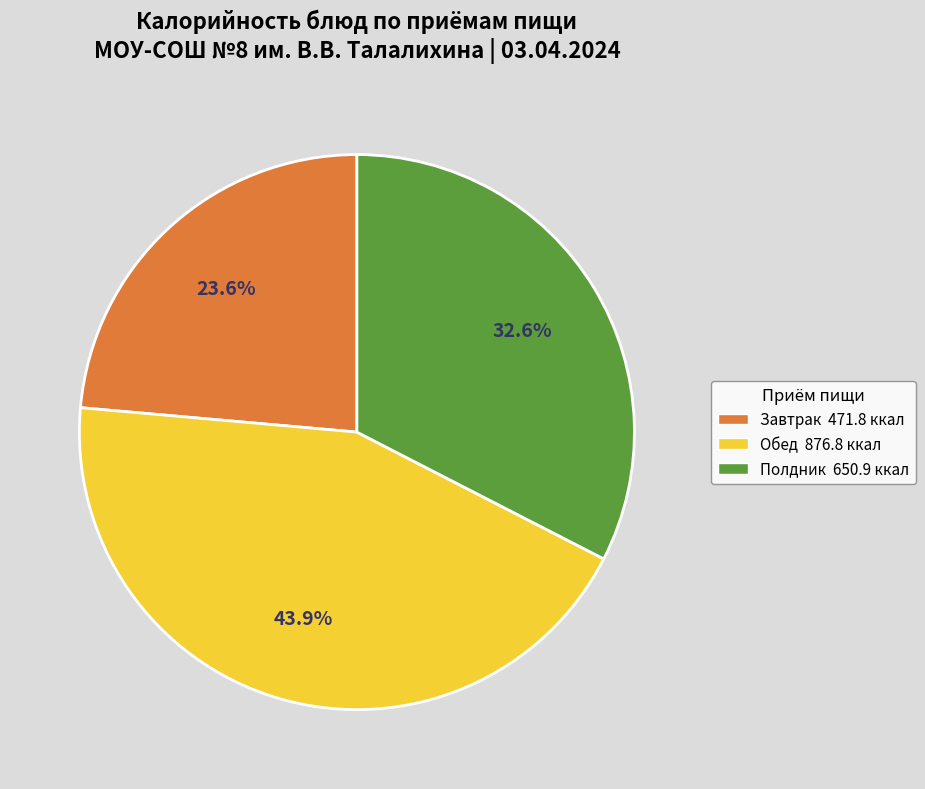

Is there any slice that represents more than half of the pie?

No